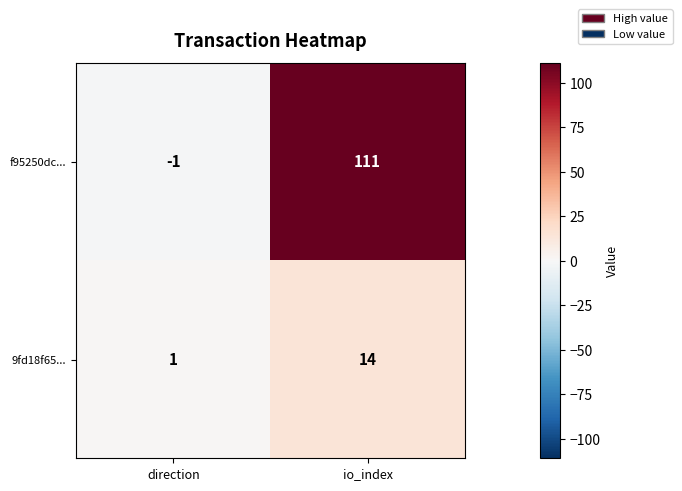

List the series in order of their overall mean, lowest first.

9fd18f65..., f95250dc...